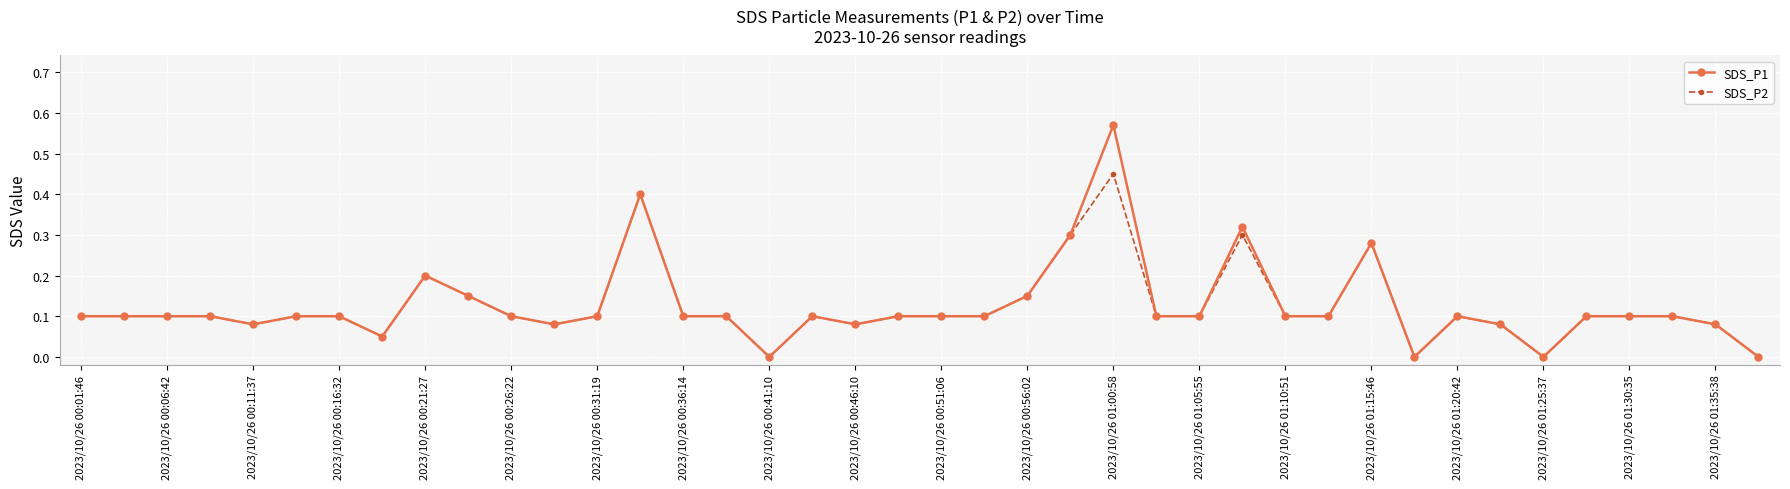

Which series has the largest range (max minus min)?

SDS_P1